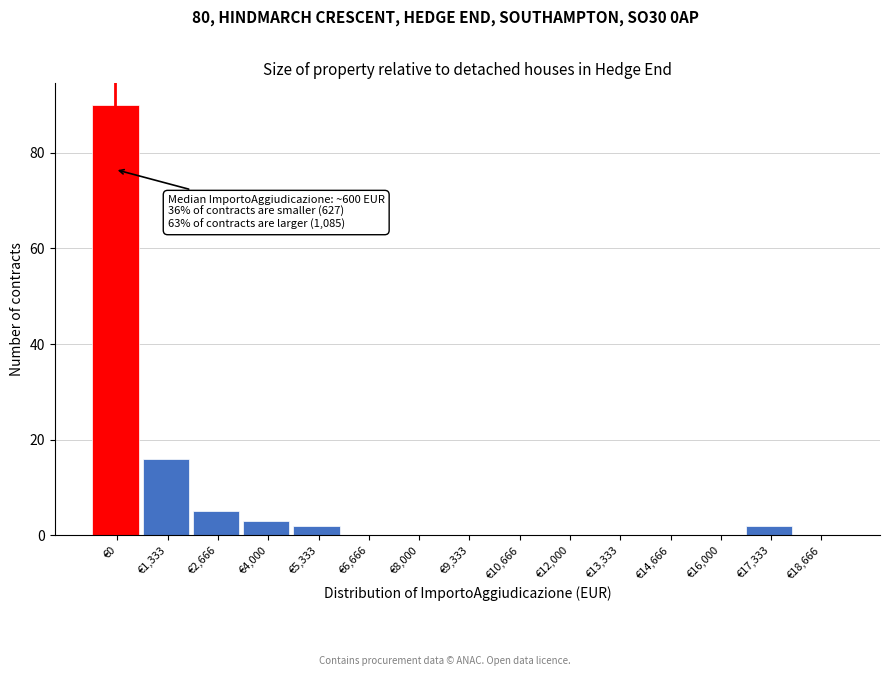

Reading right to left, extract all data points from this chart.

€18,666=0	€17,333=2	€16,000=0	€14,666=0	€13,333=0	€12,000=0	€10,666=0	€9,333=0	€8,000=0	€6,666=0	€5,333=2	€4,000=3	€2,666=5	€1,333=16	€0=90